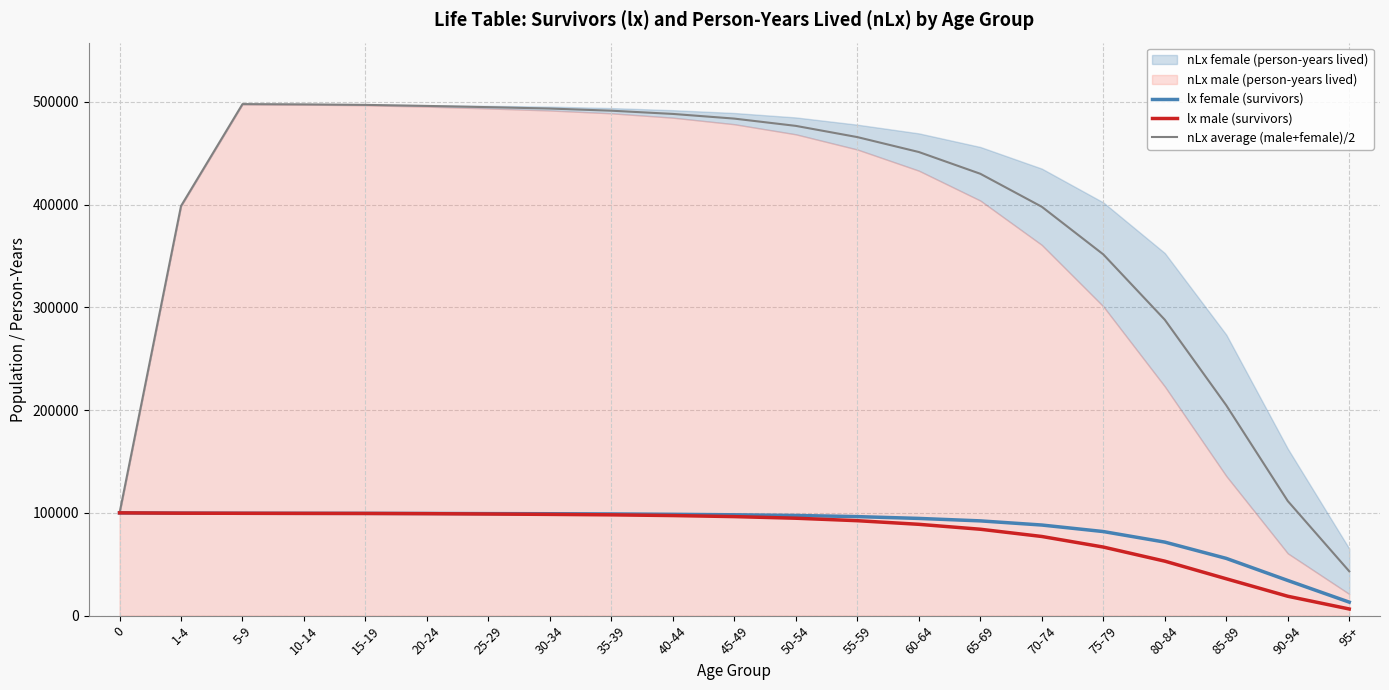

Which series ends up on top after the final intersection of lx male (survivors) and nLx average (male+female)/2?

nLx average (male+female)/2